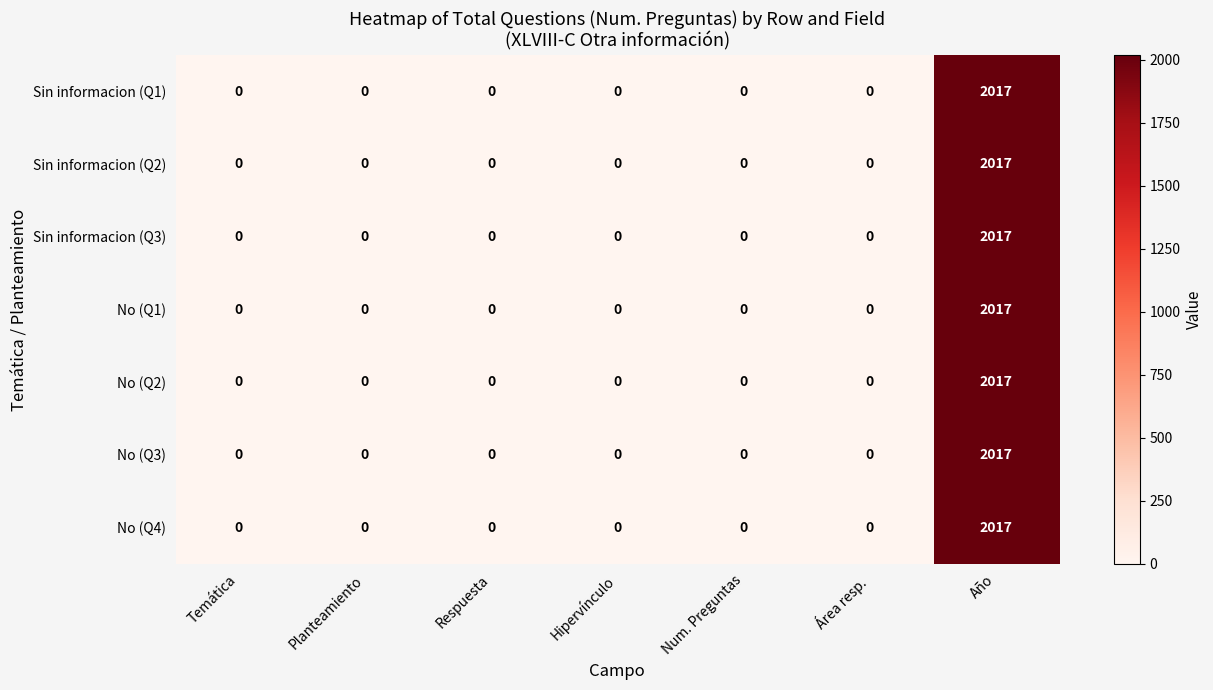

Is it true that Sin informacion (Q3) equals 888 at Hipervínculo?

False